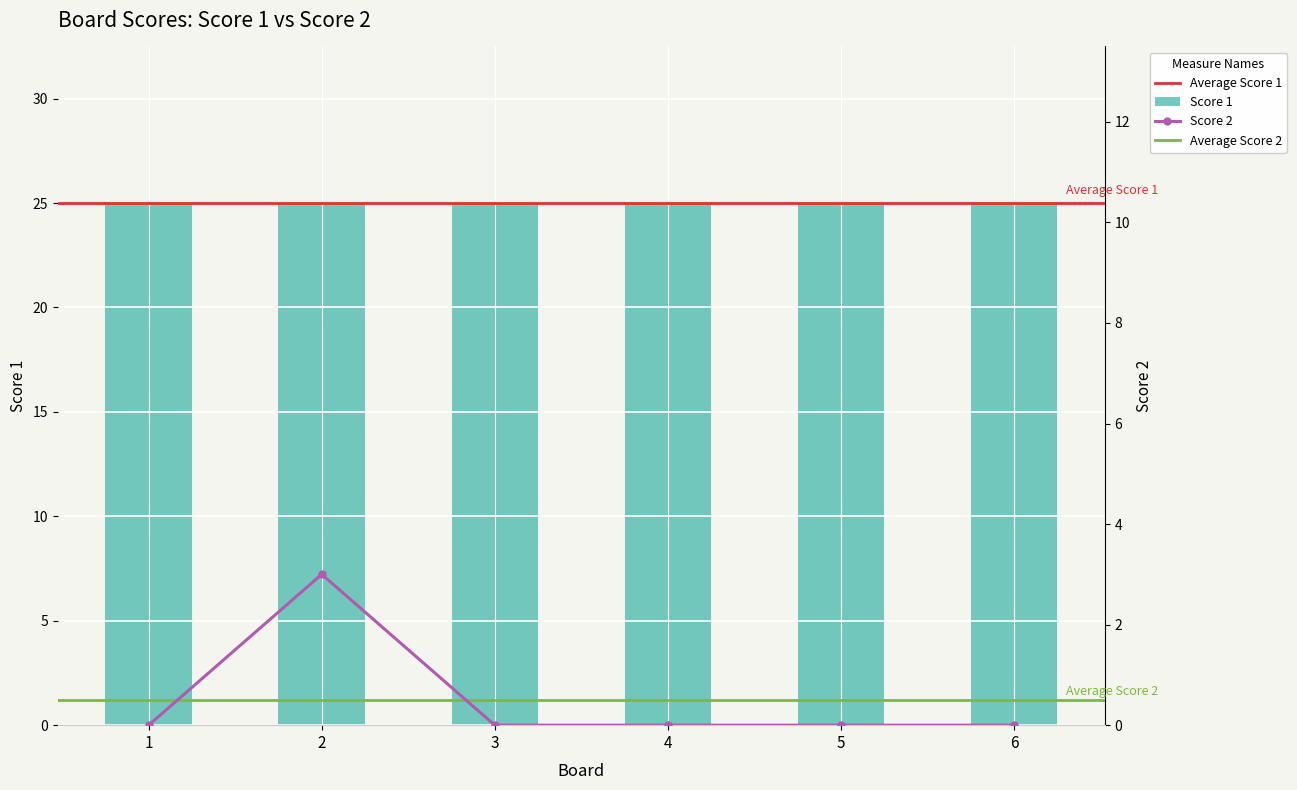

Between 1 and 2, which is larger?

2